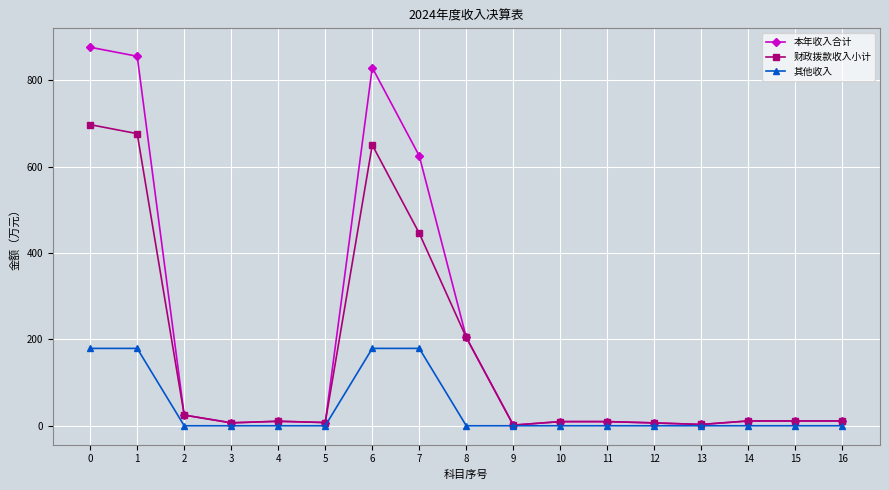

Which series changed the most between 0 and 10?

本年收入合计